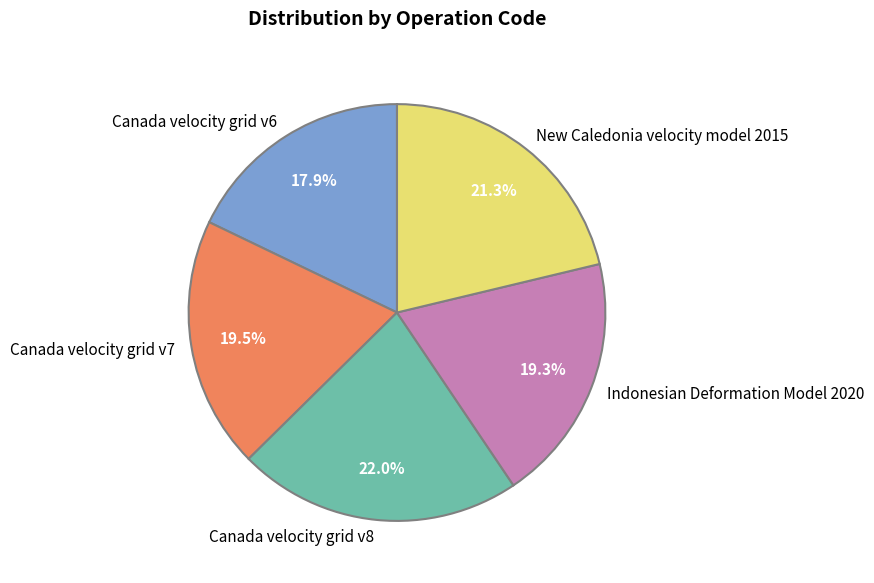

Between Indonesian Deformation Model 2020 and New Caledonia velocity model 2015, which is larger?

New Caledonia velocity model 2015